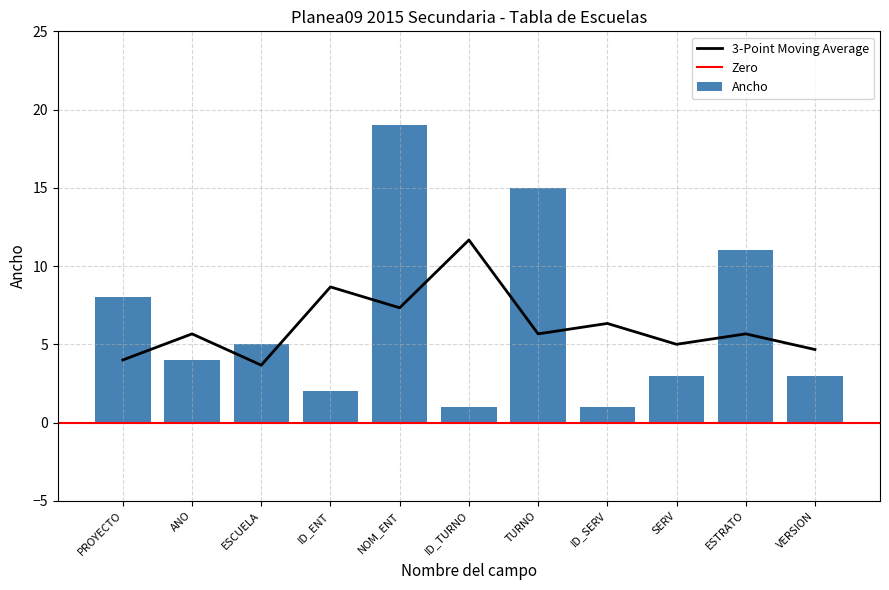

At which label does the data first exceed 4?

PROYECTO